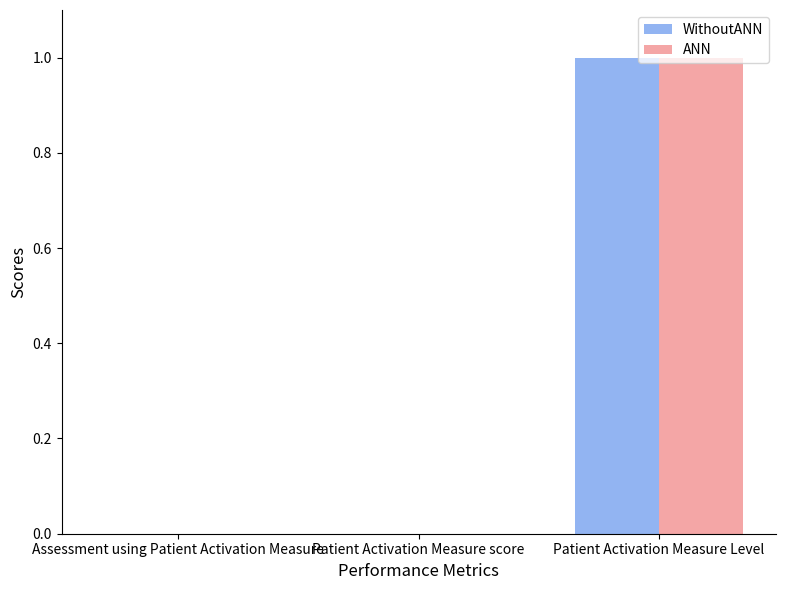

At which category is the sum across all series the highest?

Patient Activation Measure Level